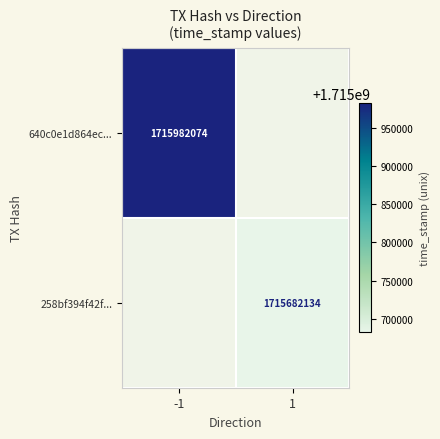

Between 1 and -1, which is larger?

-1